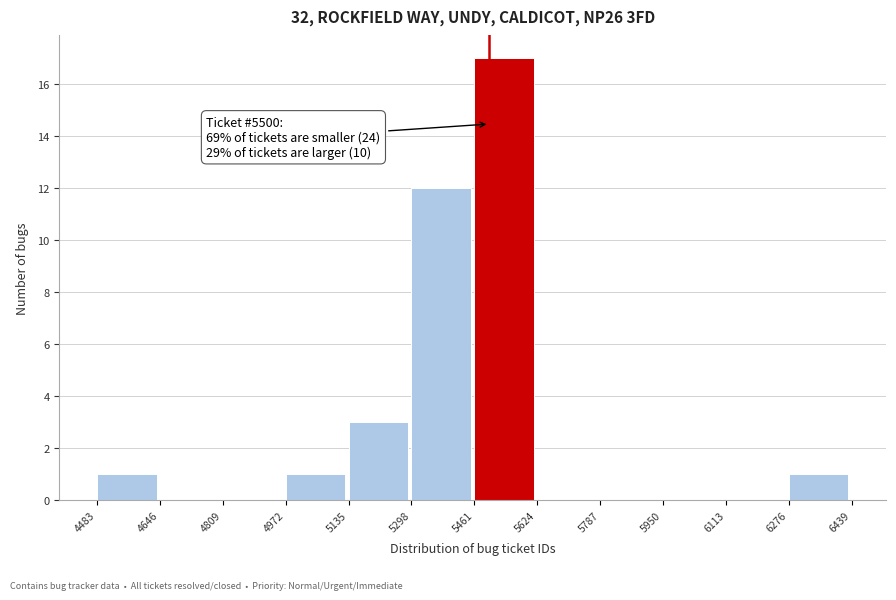

Which range on the x-axis has the tallest bar?

5461 to 5624